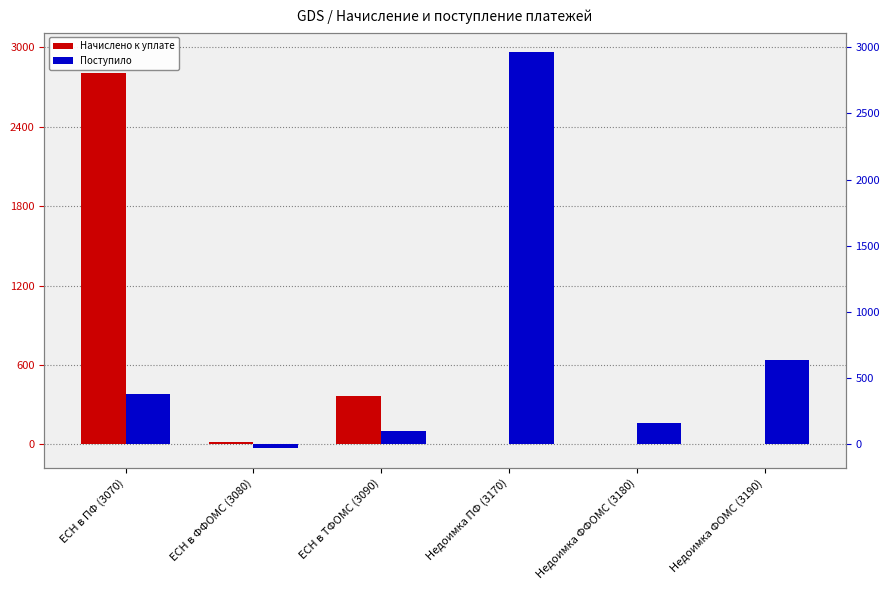

At how many categories does at least one series exceed 1771?

2